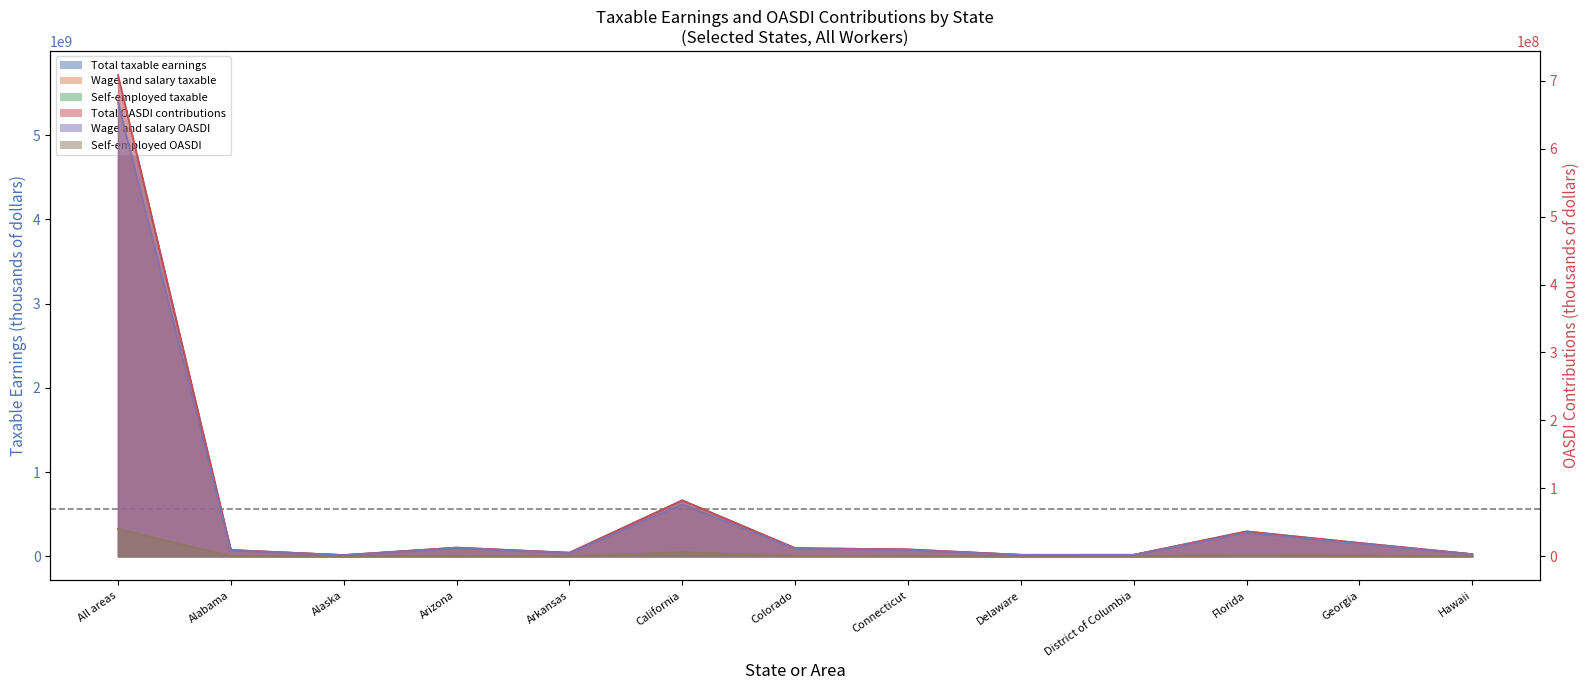

How many lines are shown in the chart?

6